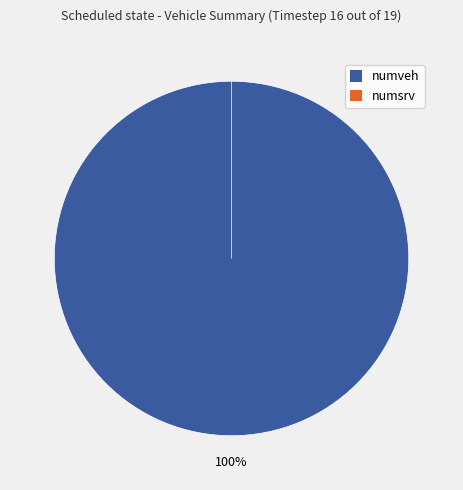

Is numsrv the majority of the pie?

No